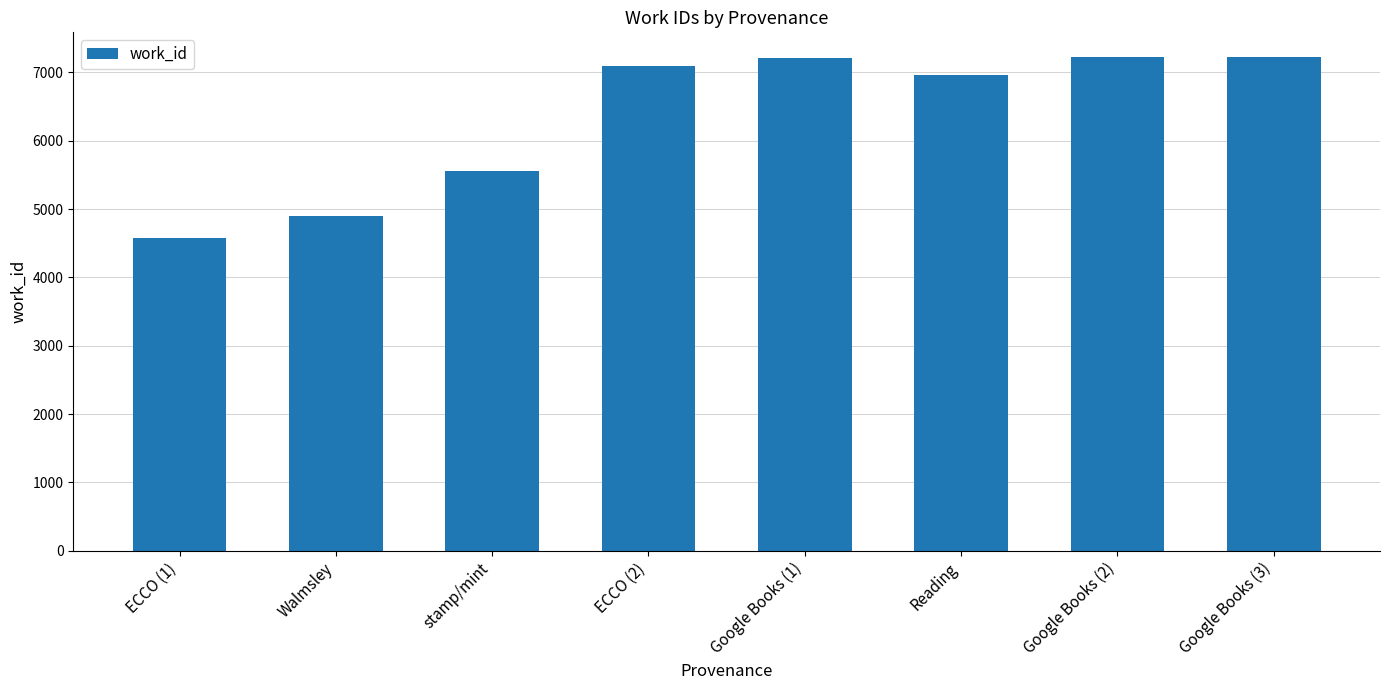

The value at stamp/mint is 5559. True or false?

True